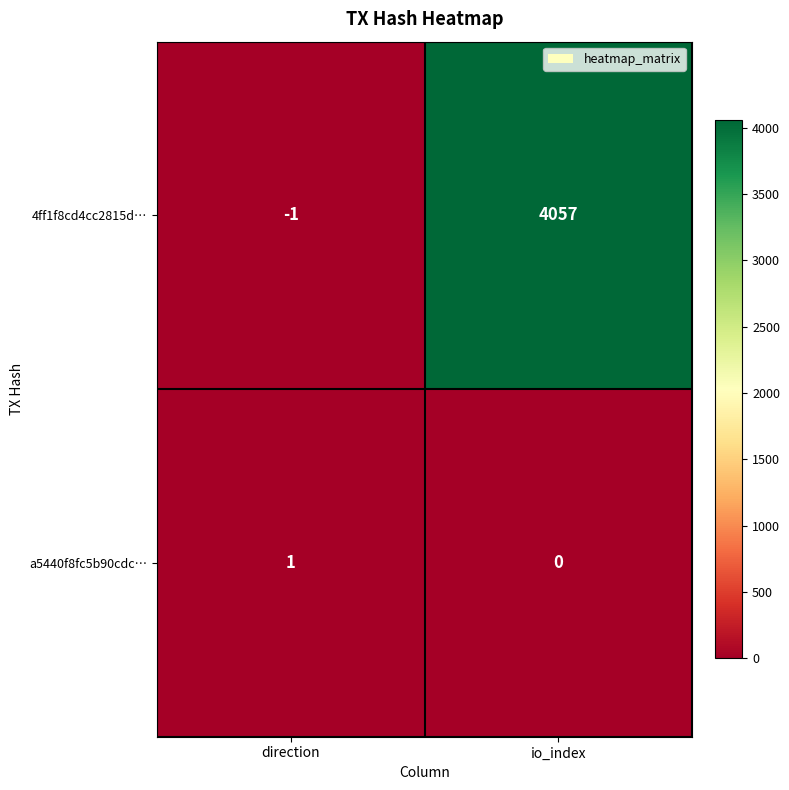

Reading right to left, list all the values displayed in this chart.

4ff1f8cd4cc2815d…: 4057	-1
a5440f8fc5b90cdc…: 0	1